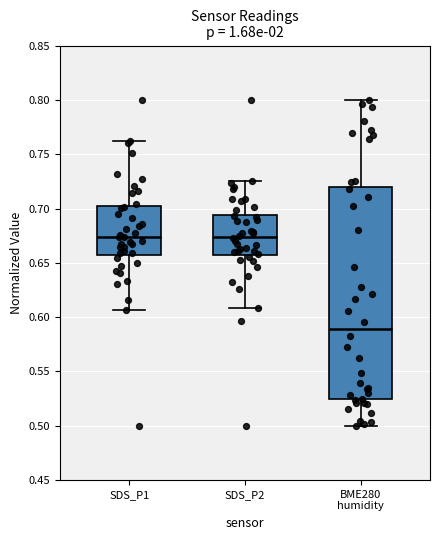

Reading left to right, transcribe this box plot: for each box, give where its median line is, the range the box spans, and where its two whiskers end, as read against the y-axis. The values are not printed on the chart, so give them approximately, as read against the axis.

SDS_P1: median 0.675, box 0.660 to 0.700, whiskers 0.605 to 0.760
SDS_P2: median 0.675, box 0.660 to 0.695, whiskers 0.610 to 0.725
BME280 humidity: median 0.590, box 0.525 to 0.720, whiskers 0.500 to 0.800